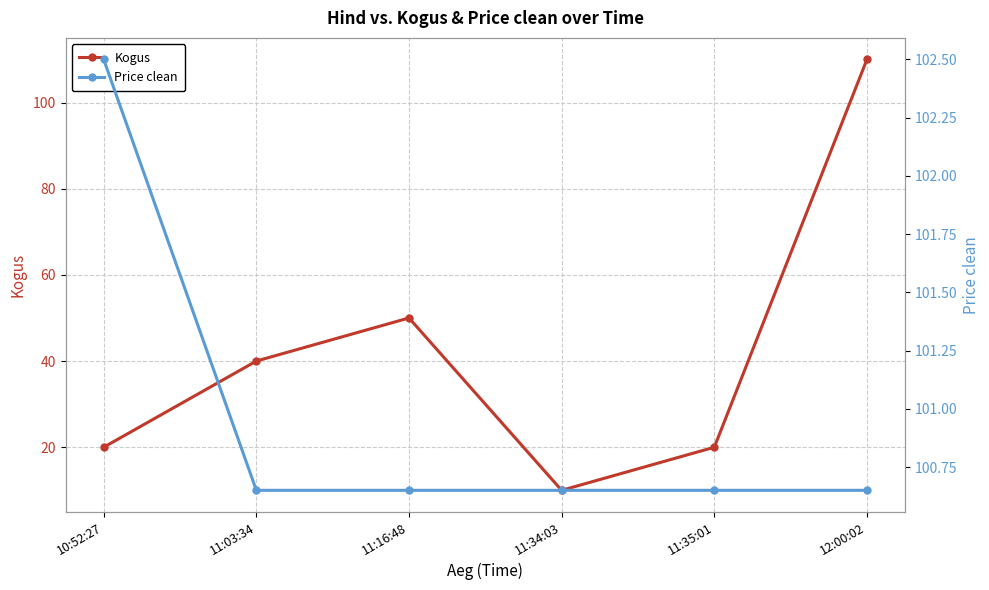

Between 12:00:02 and 11:03:34, which is larger?

12:00:02